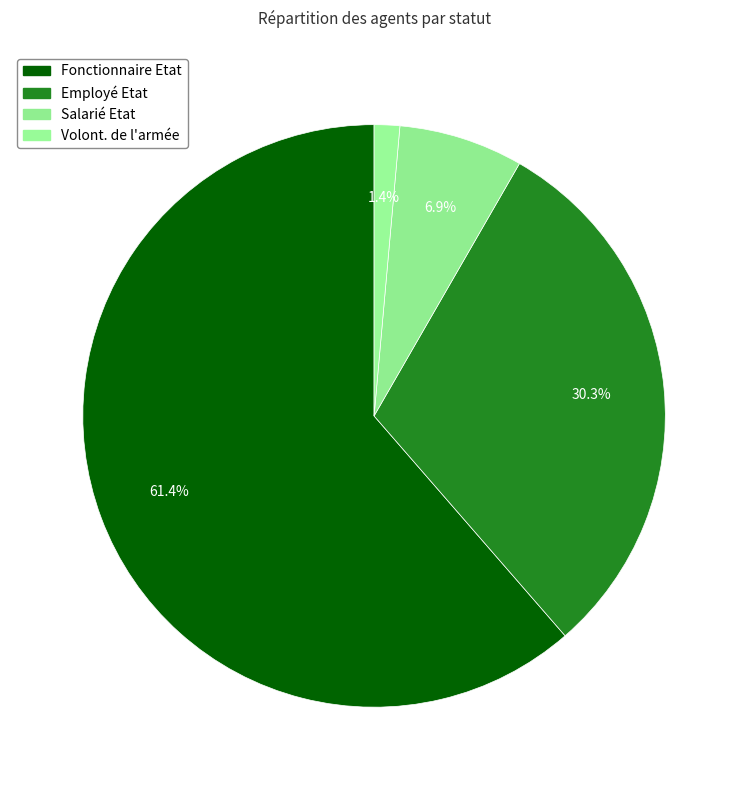

What is the largest slice in the pie chart?

Fonctionnaire Etat